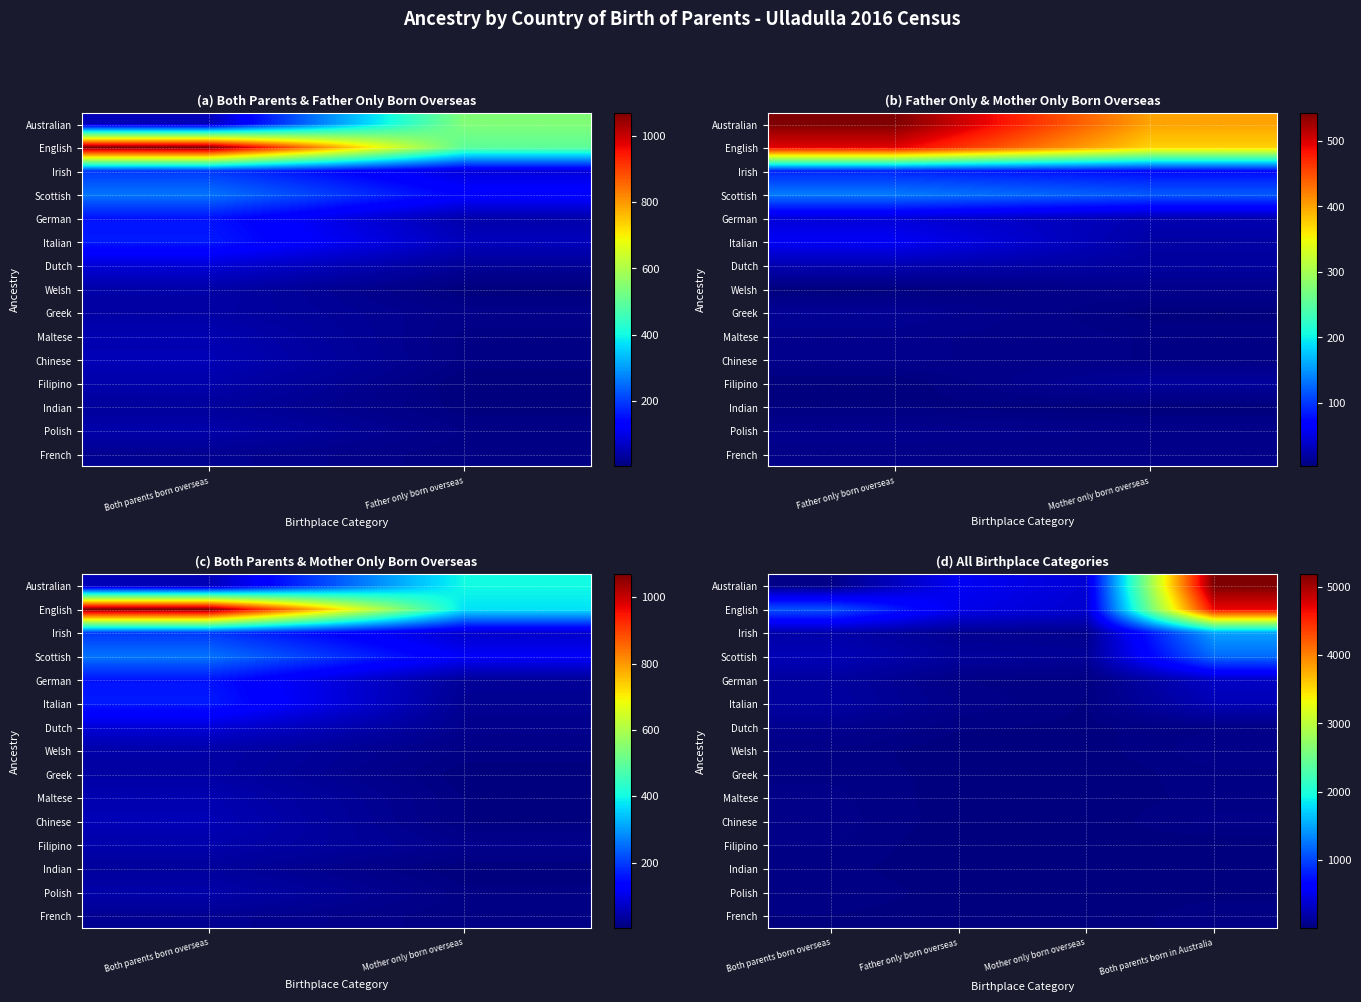

What is the difference between the maximum and minimum values in the Welsh series?

56